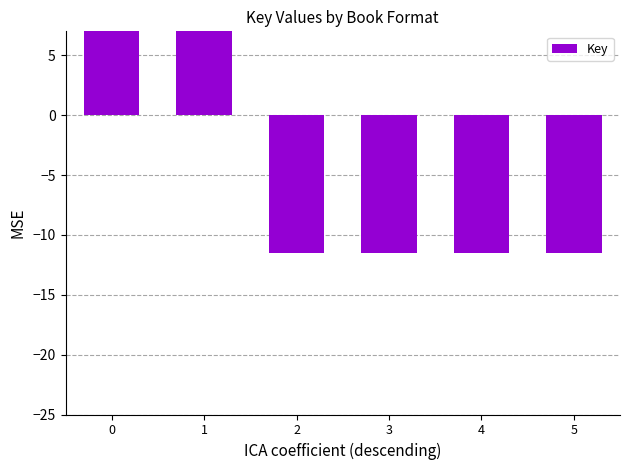

Rank the categories by value from highest to lowest.

0, 1, 2, 3, 4, 5